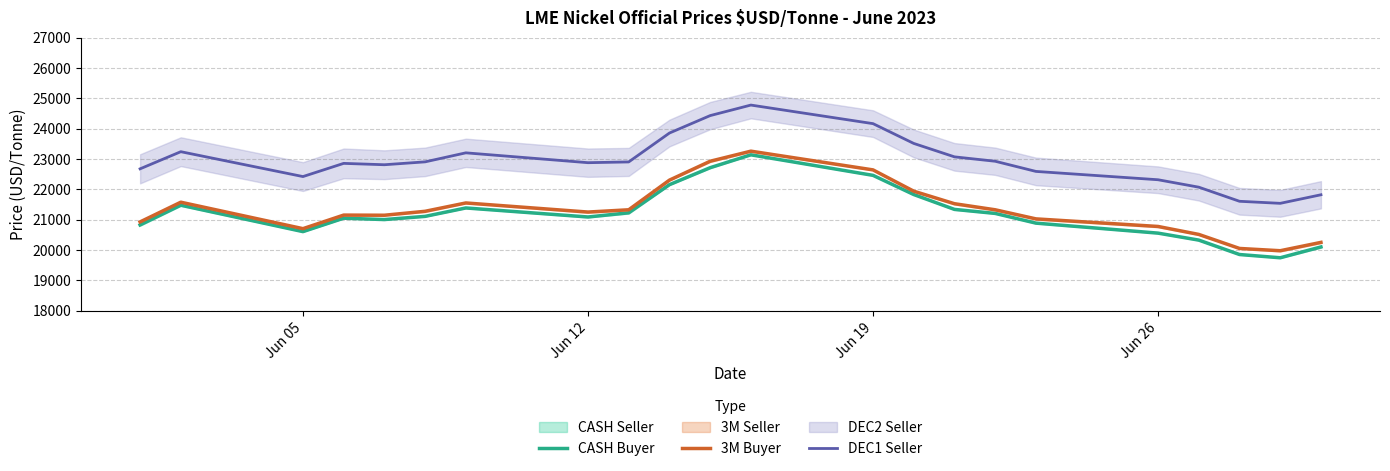

What is the highest value of the DEC1 Seller series?

24777.5